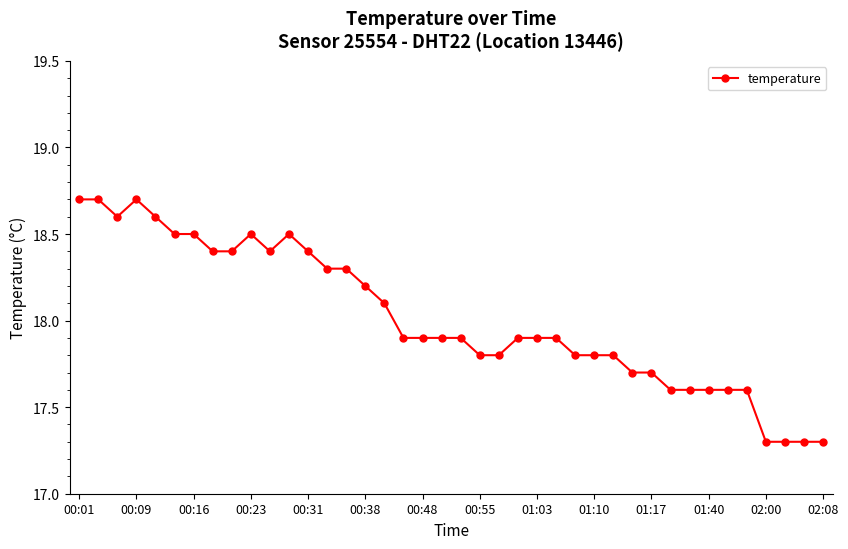

What is the value of the 40th point from the left?

17.3